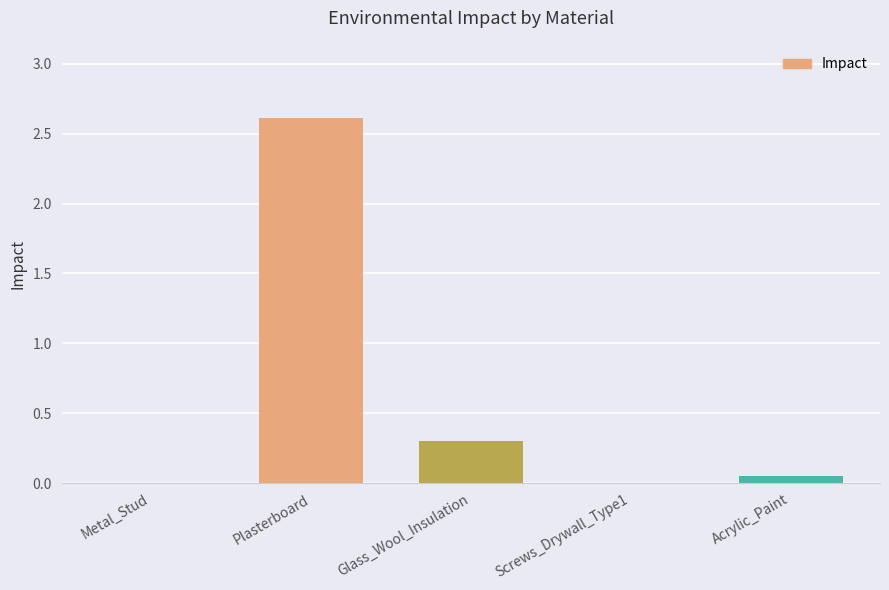

Approximately how many times larger is the value at Glass_Wool_Insulation compared to Plasterboard?

0.1